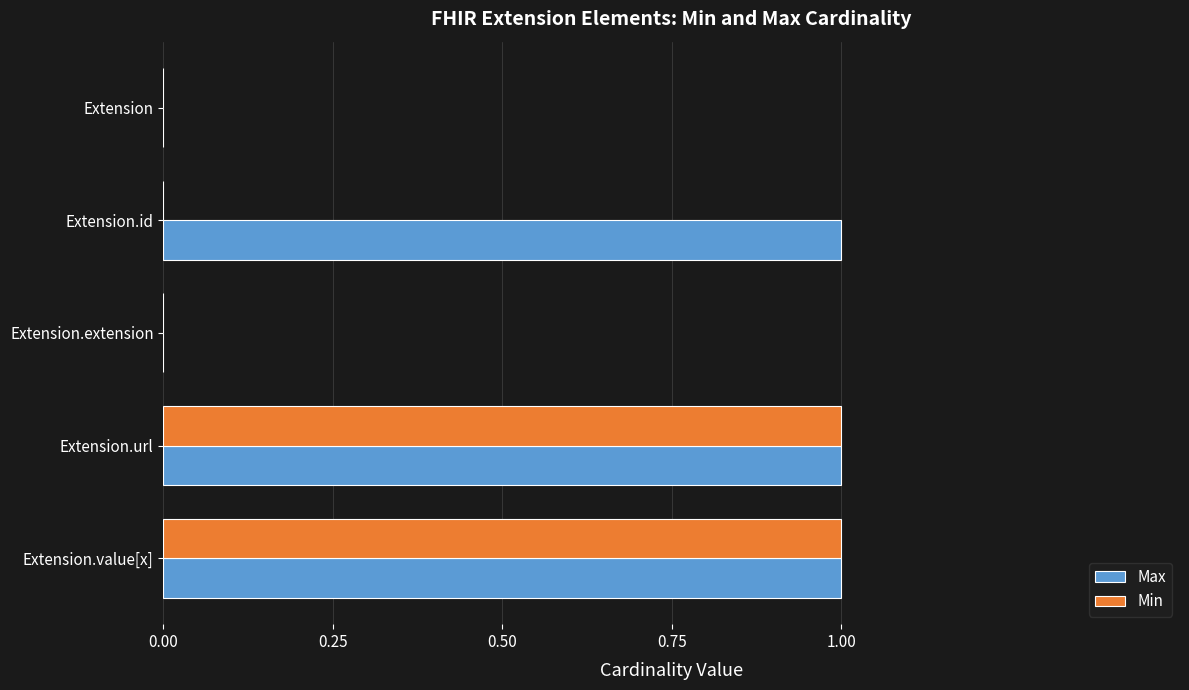

Which series has the largest total across all categories?

Max